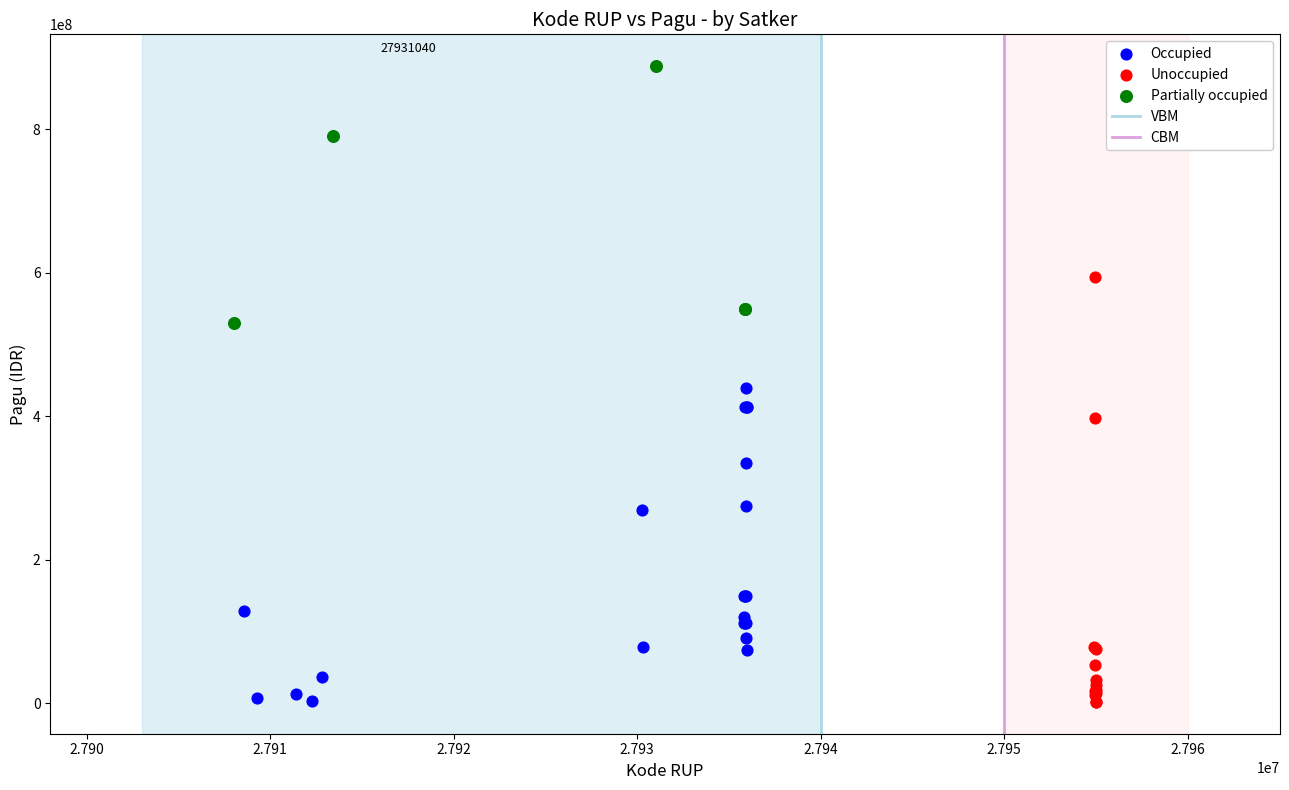

Which series reaches the maximum Y coordinate?

Partially occupied